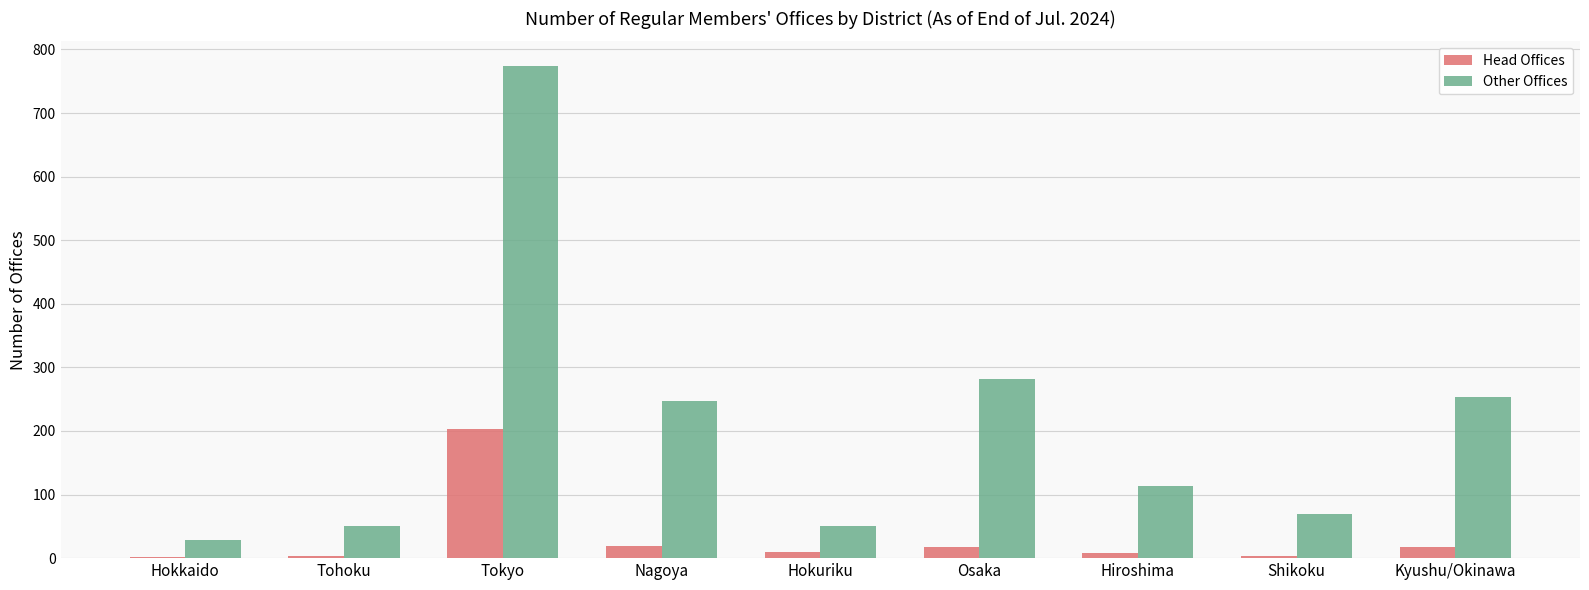

What is the sum of the Head Offices values at Osaka and Kyushu/Okinawa?

36